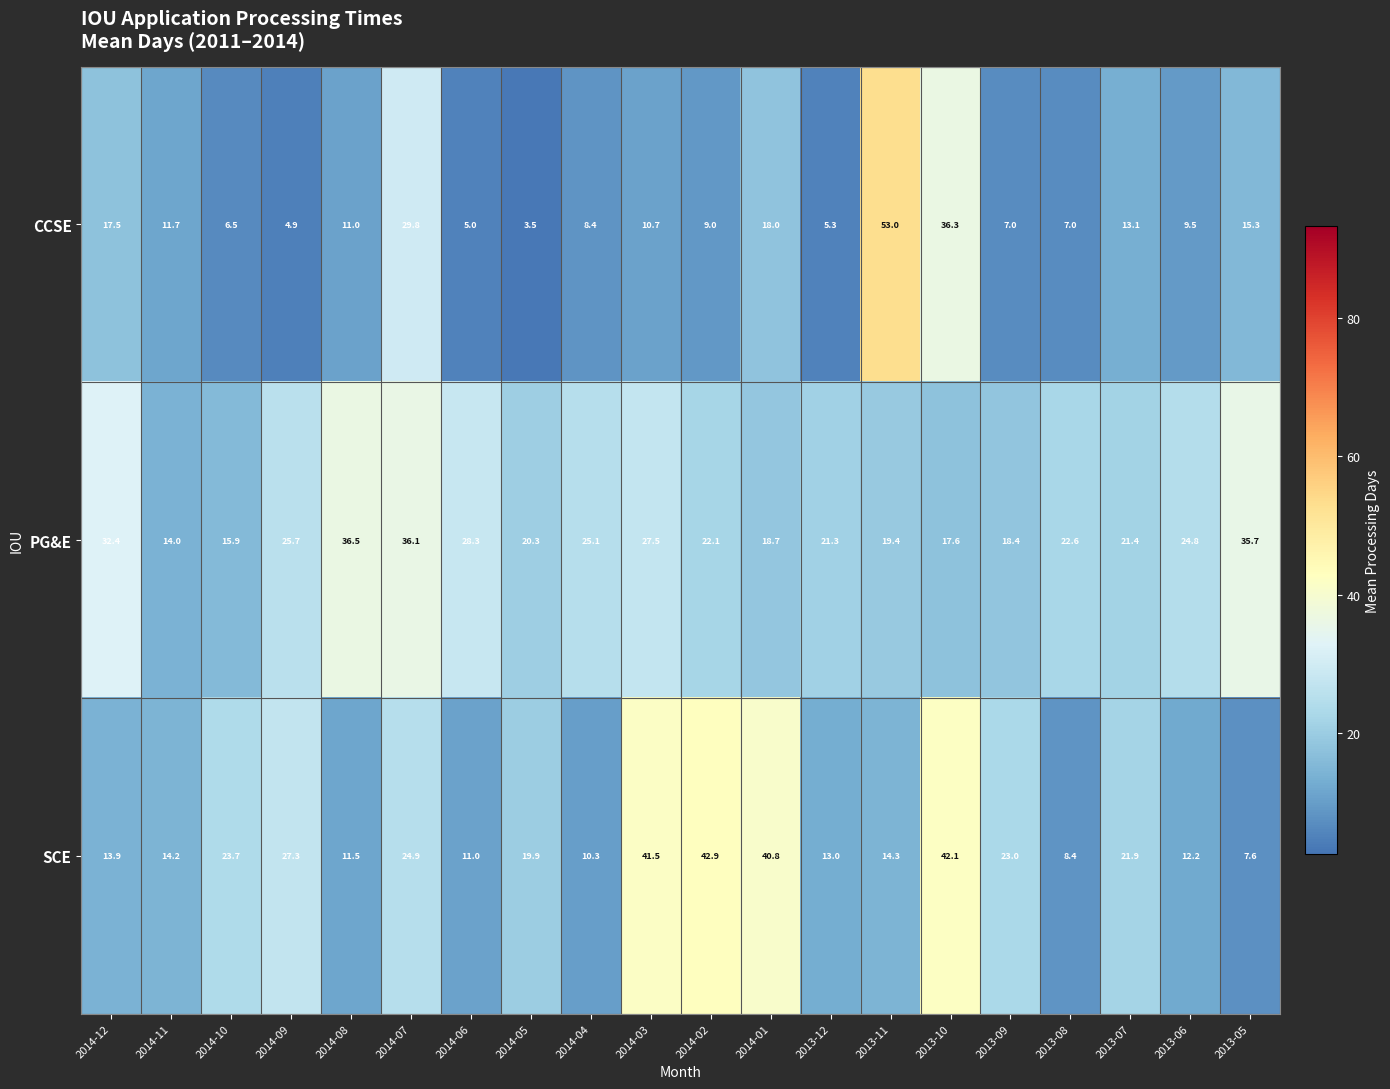

The value of CCSE at 2014-07 is 29.8. True or false?

True